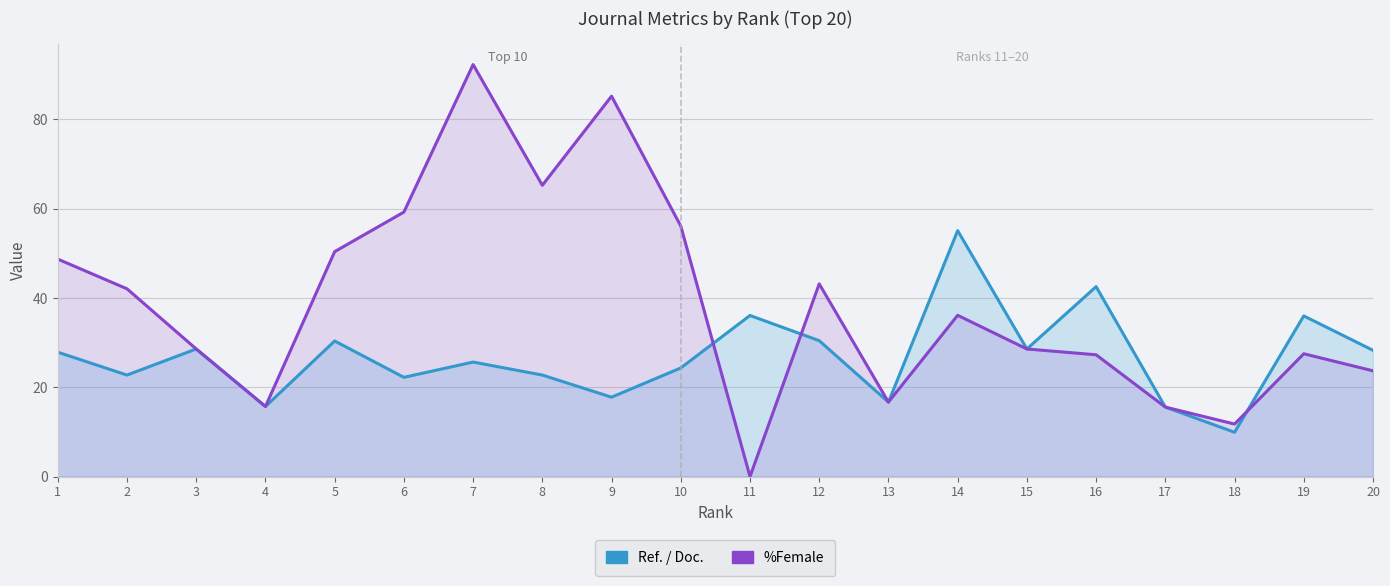

Between 4 and 19, which is larger?

19